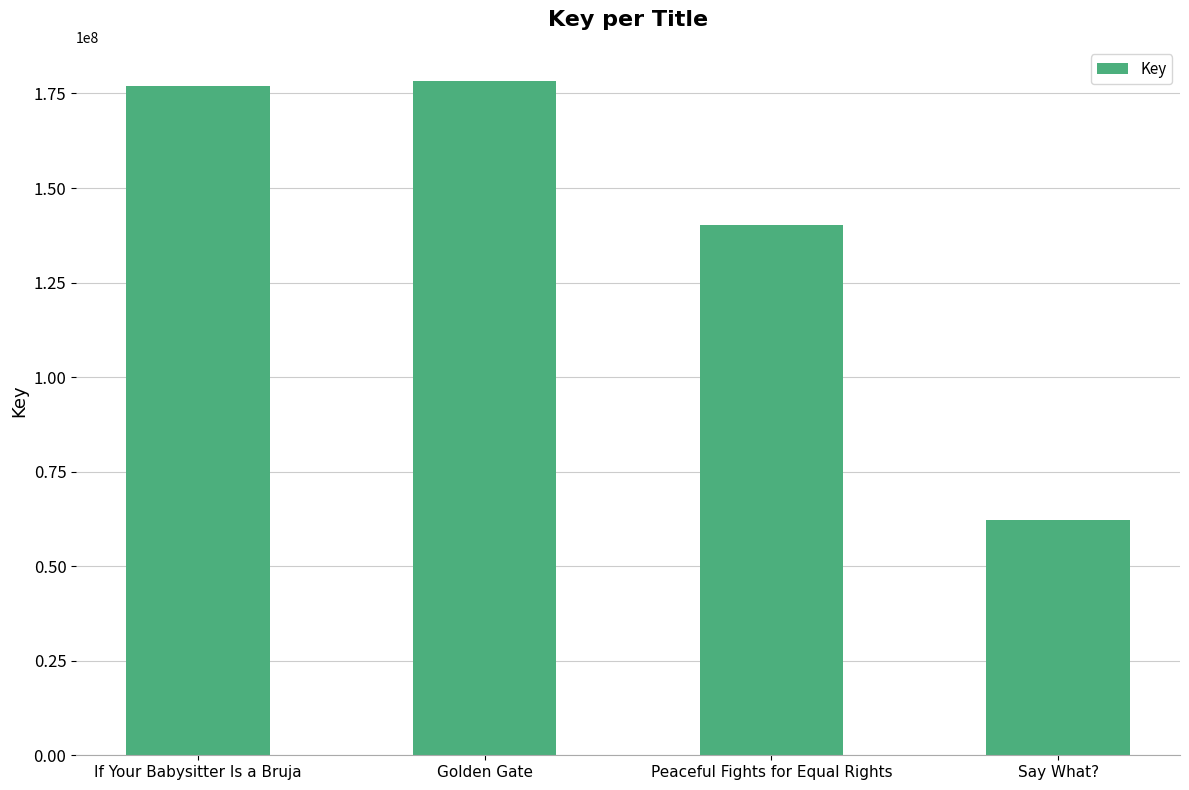

Reading left to right, what are all the values shown in this chart?

If Your Babysitter Is a Bruja=176962395	Golden Gate=178416343	Peaceful Fights for Equal Rights=140287397	Say What?=62160671